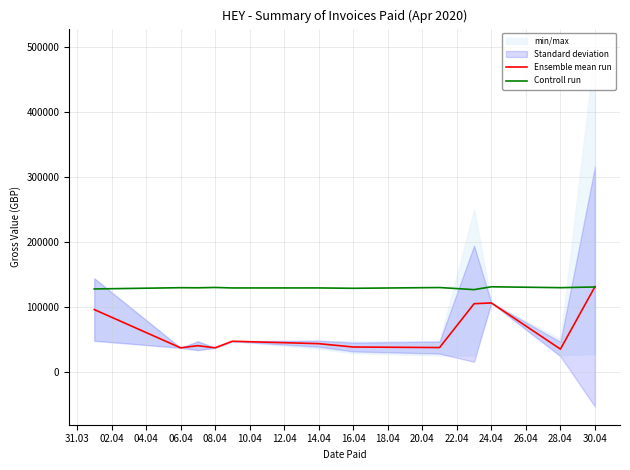

What is the lowest value of the Controll run series?

126681.9